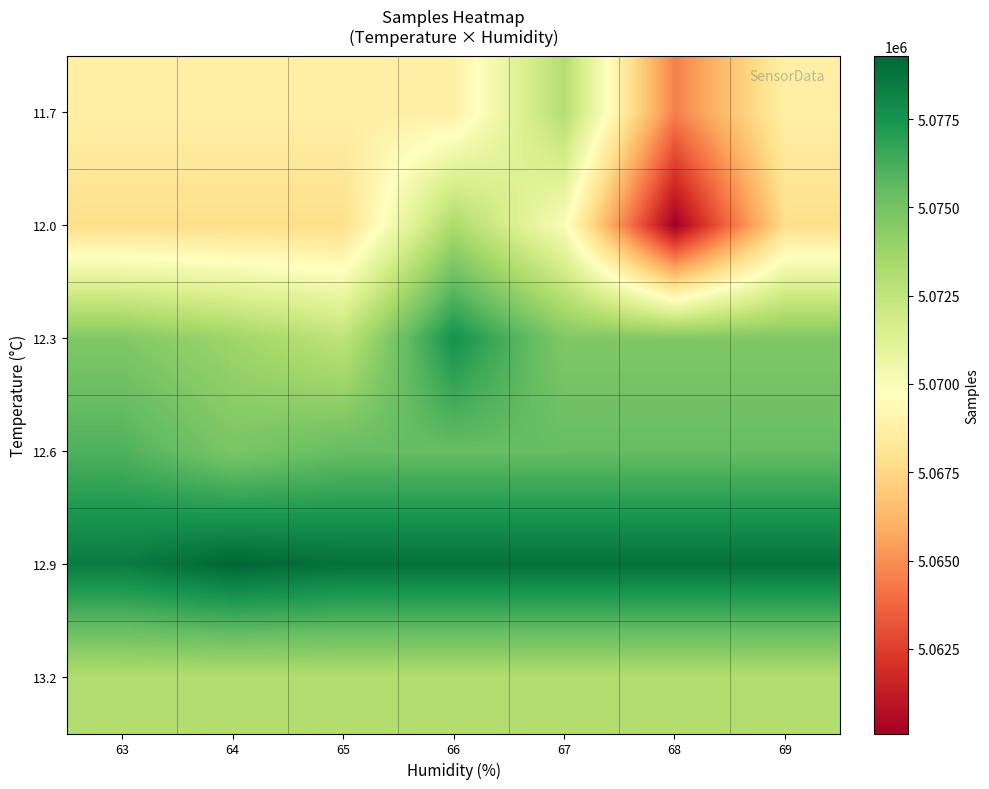

Reading right to left, extract all data points from this chart.

11.7: 69=5068783.8	68=5064535.0	67=5073032.5	66=5068783.8	65=5068783.8	64=5068783.8	63=5068783.8
12.0: 69=5067785.9	68=5060107.0	67=5069964.5	66=5073286.2	65=5067785.9	64=5067785.9	63=5067785.9
12.3: 69=5074630.0	68=5074630.0	67=5074630.0	66=5077597.2	65=5072569.1	64=5073723.5	63=5074630.0
12.6: 69=5075410.8	68=5075410.8	67=5075410.8	66=5075410.8	65=5075410.8	64=5074804.8	63=5076016.8
12.9: 69=5078872.5	68=5078872.5	67=5078872.5	66=5078872.5	65=5078872.5	64=5079291.0	63=5078454.0
13.2: 69=5073096.6	68=5073096.6	67=5073096.6	66=5073096.6	65=5073096.6	64=5073096.6	63=5073096.6